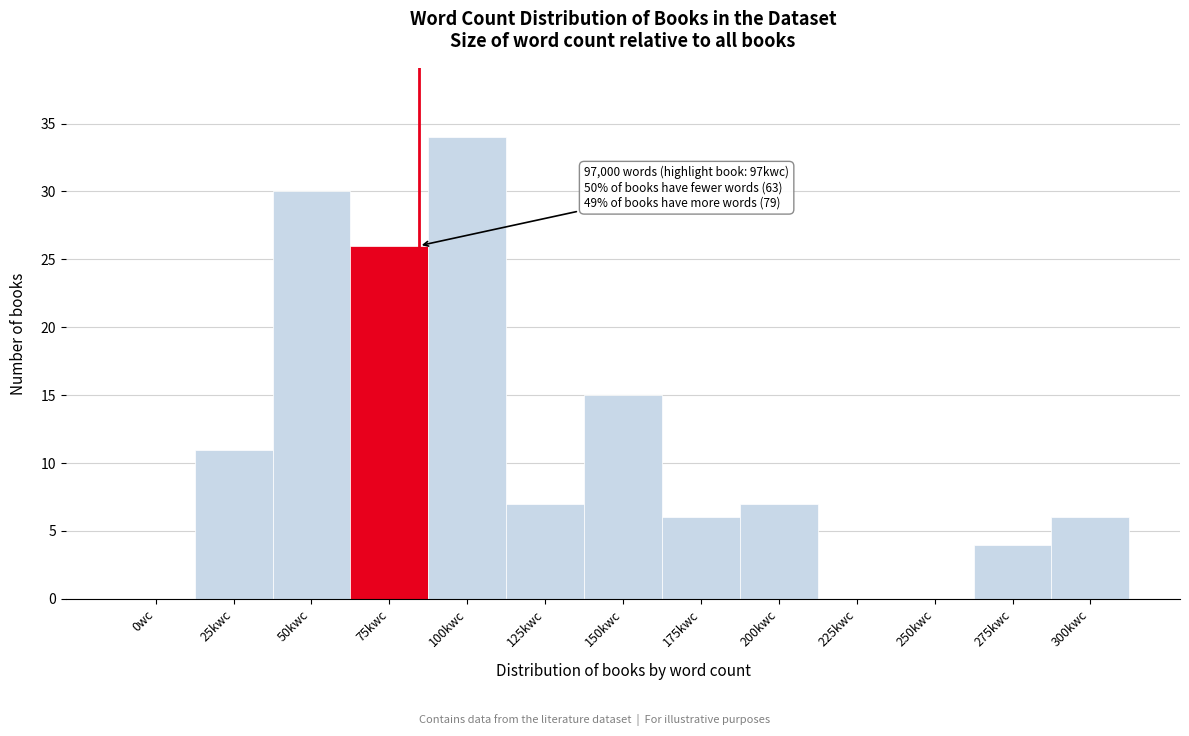

Reading left to right, what are all the values shown in this chart?

0wc=0	25kwc=11	50kwc=30	75kwc=26	100kwc=34	125kwc=7	150kwc=15	175kwc=6	200kwc=7	225kwc=0	250kwc=0	275kwc=4	300kwc=6